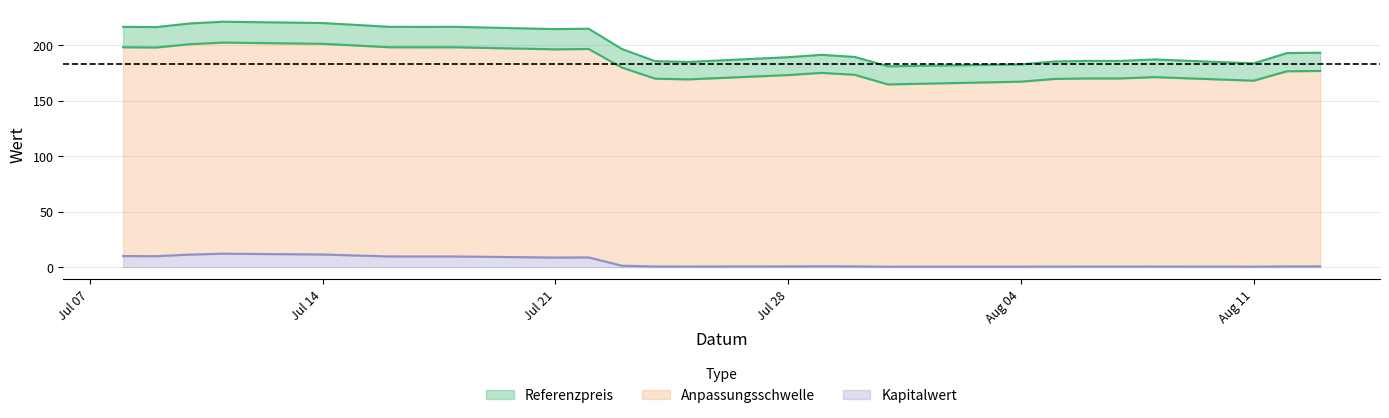

What is the difference between the second highest and second lowest values in the Kapitalwert series?

10.9